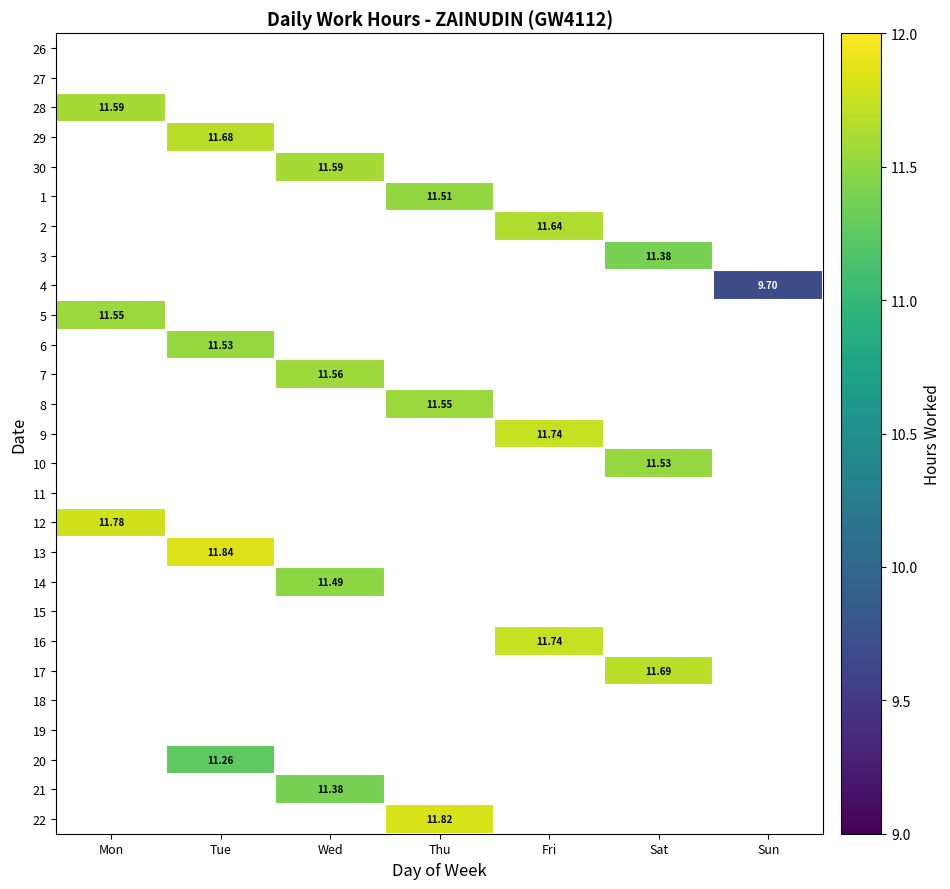

List the series in order of their peak value, lowest first.

26, 27, 11, 15, 18, 19, 4, 20, 3, 21, 14, 1, 6, 10, 5, 8, 7, 28, 30, 2, 29, 17, 9, 16, 12, 22, 13